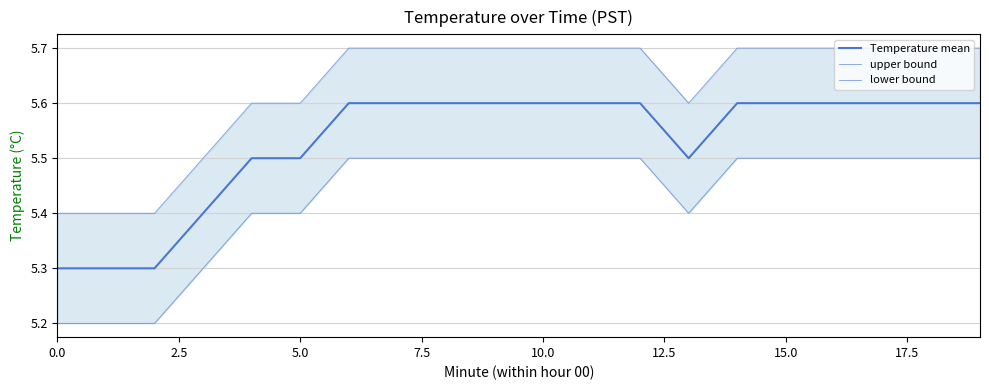

What are all the series names shown in the legend?

Temperature mean, upper bound, lower bound